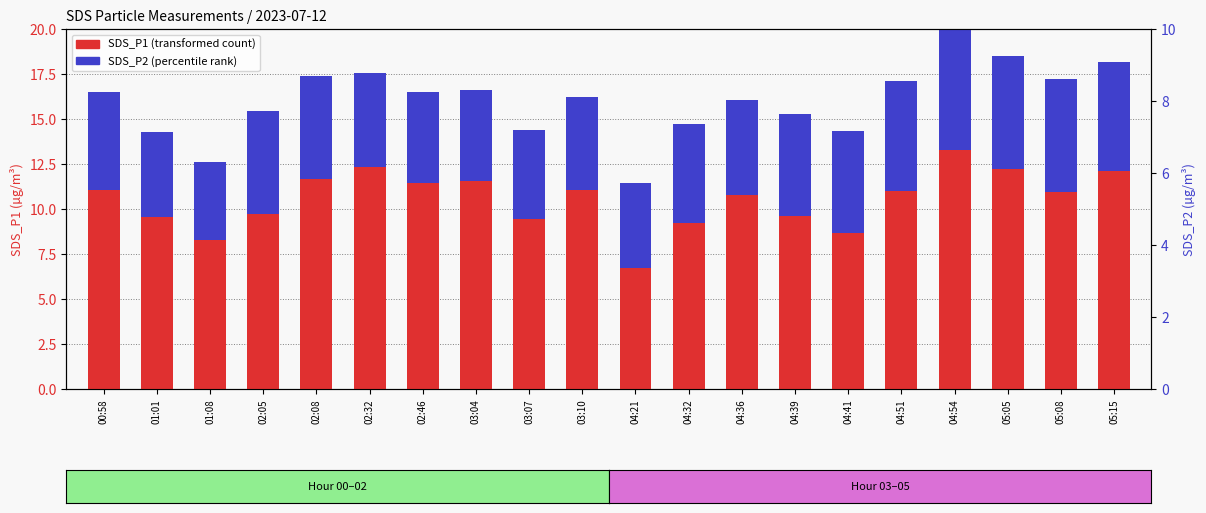

Which series changed the most between 02:05 and 02:08?

SDS_P1